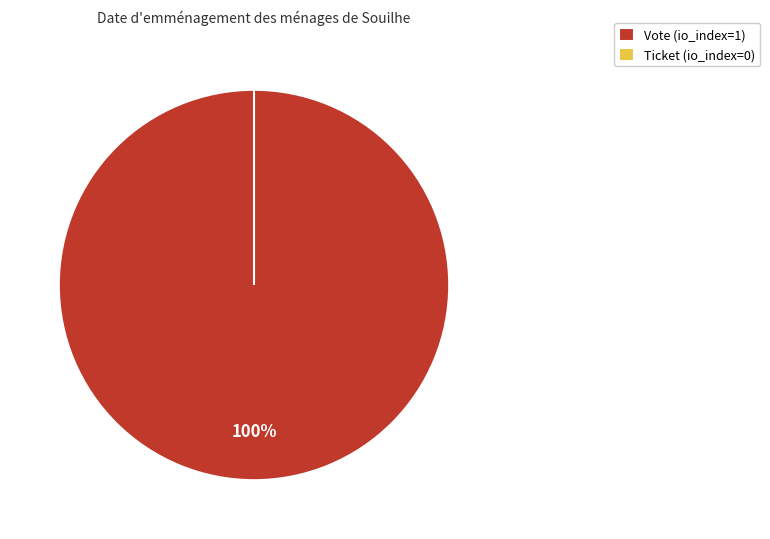

To the nearest percent, what is the difference between the largest and smallest slice percentages?

100%